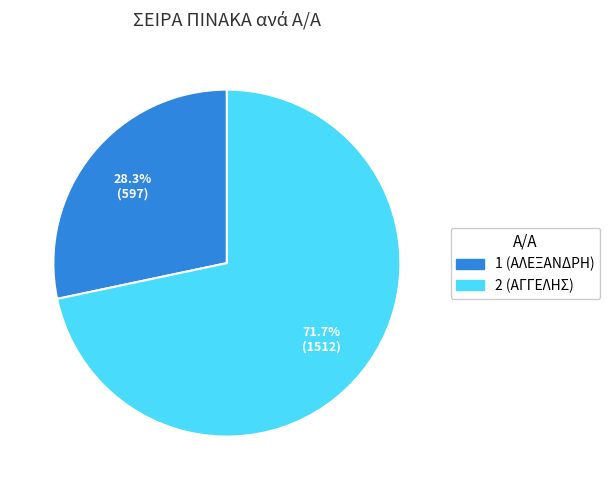

To the nearest percent, what is the combined percentage of 1 and 2?

100%